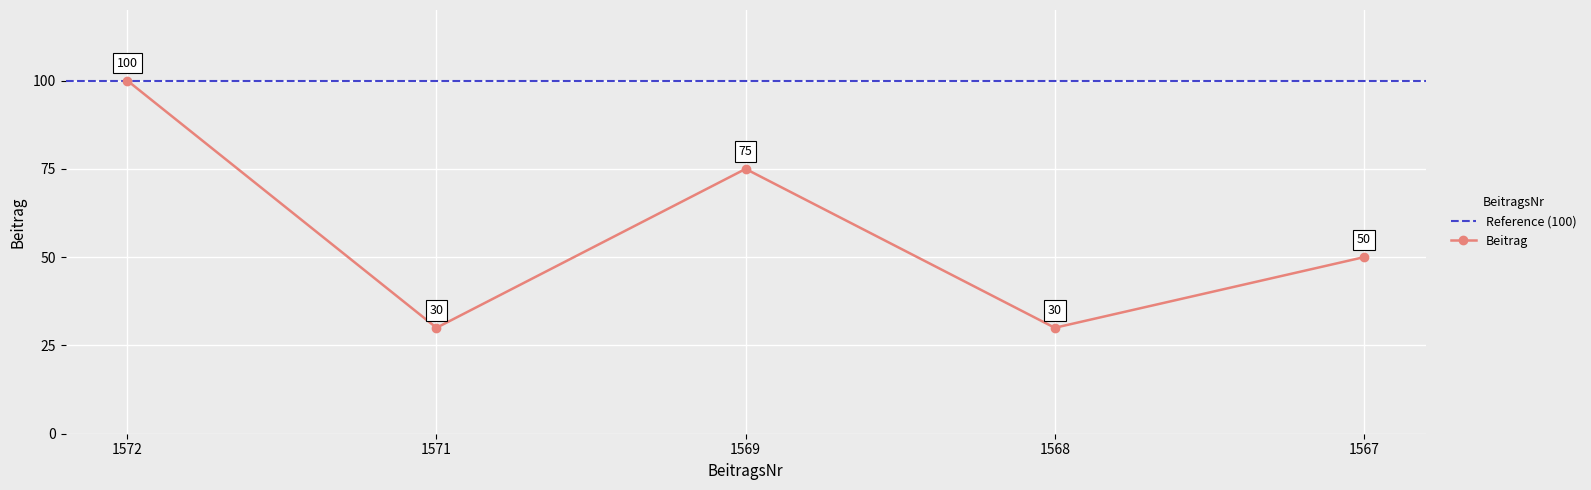

Reading left to right, transcribe all the data shown in this chart.

100	30	75	30	50